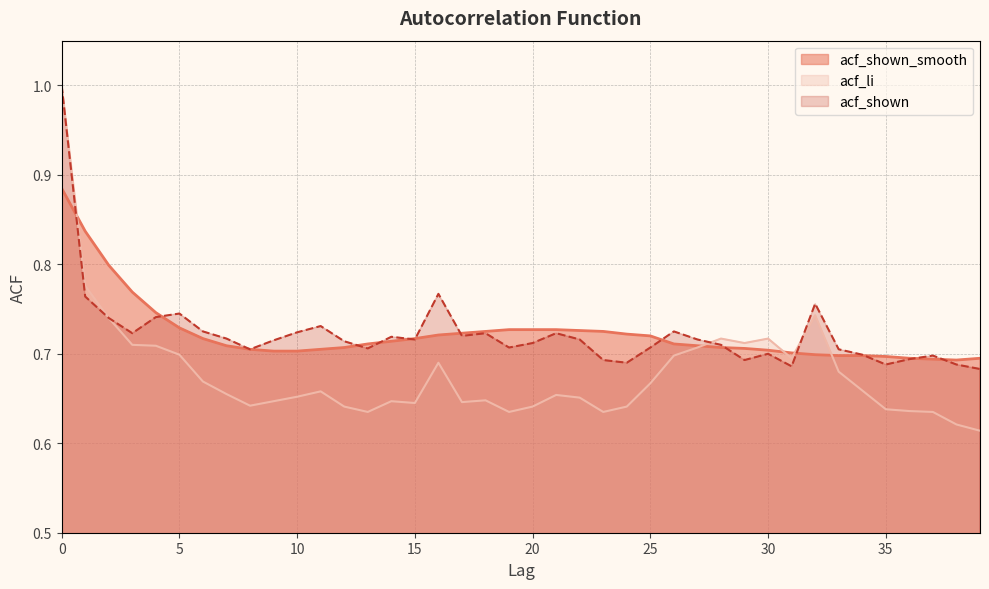

True or false: acf_shown has a value of 1.1 at 27.

False